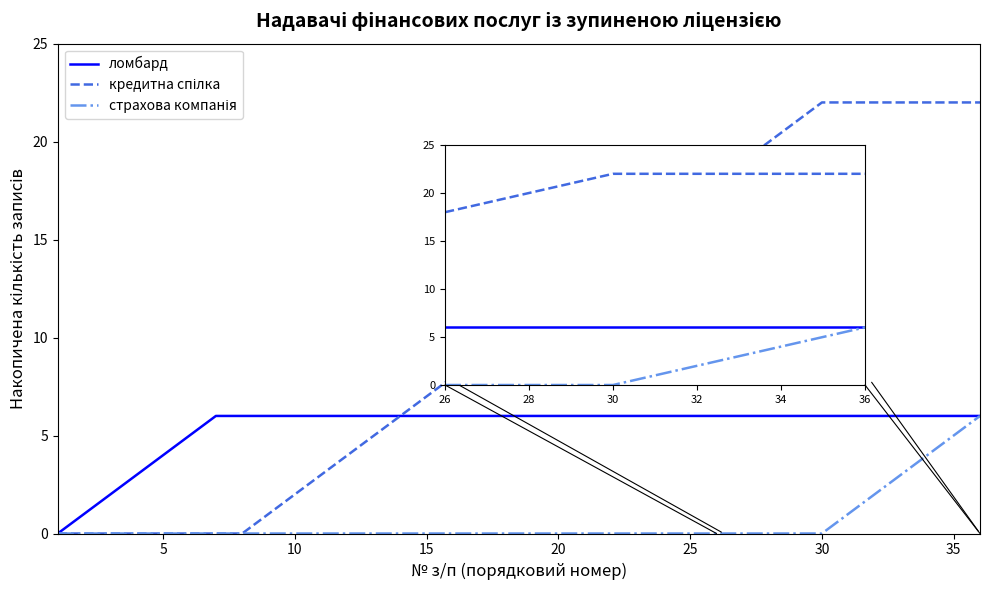

True or false: ломбард has a value of 6 at 35.

True